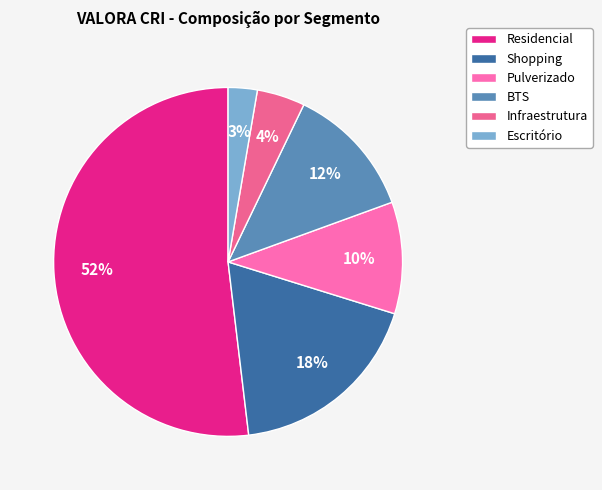

Which slice is the smallest?

Escritório